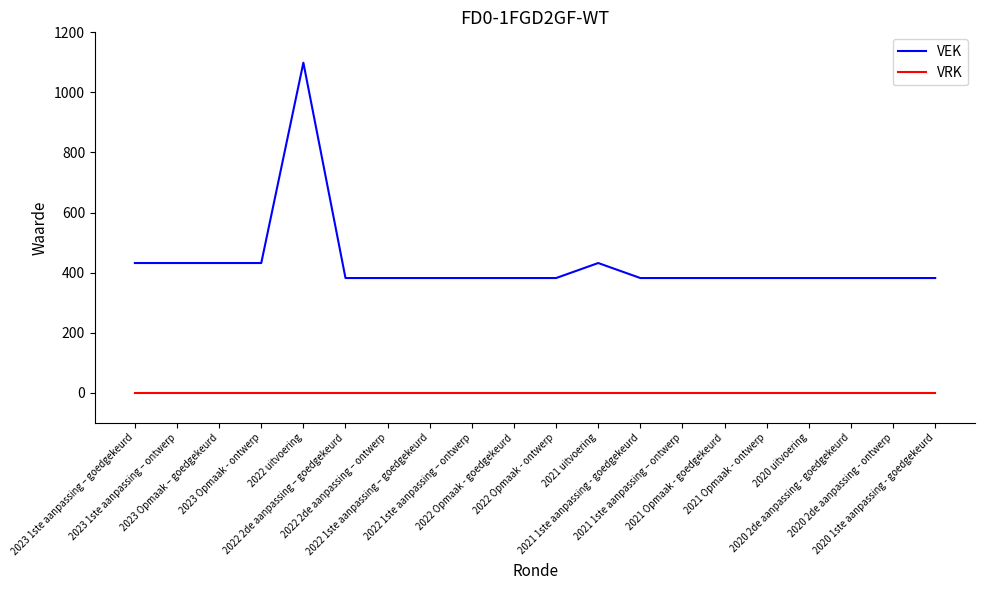

Reading left to right, transcribe all the data shown in this chart.

VEK: 2023 1ste aanpassing – goedgekeurd=432	2023 1ste aanpassing – ontwerp=432	2023 Opmaak – goedgekeurd=432	2023 Opmaak - ontwerp=432	2022 uitvoering=1099	2022 2de aanpassing – goedgekeurd=382	2022 2de aanpassing – ontwerp=382	2022 1ste aanpassing – goedgekeurd=382	2022 1ste aanpassing – ontwerp=382	2022 Opmaak - goedgekeurd=382	2022 Opmaak - ontwerp=382	2021 uitvoering=432	2021 1ste aanpassing - goedgekeurd=382	2021 1ste aanpassing – ontwerp=382	2021 Opmaak - goedgekeurd=382	2021 Opmaak - ontwerp=382	2020 uitvoering=382	2020 2de aanpassing - goedgekeurd=382	2020 2de aanpassing - ontwerp=382	2020 1ste aanpassing - goedgekeurd=382
VRK: 2023 1ste aanpassing – goedgekeurd=0	2023 1ste aanpassing – ontwerp=0	2023 Opmaak – goedgekeurd=0	2023 Opmaak - ontwerp=0	2022 uitvoering=0	2022 2de aanpassing – goedgekeurd=0	2022 2de aanpassing – ontwerp=0	2022 1ste aanpassing – goedgekeurd=0	2022 1ste aanpassing – ontwerp=0	2022 Opmaak - goedgekeurd=0	2022 Opmaak - ontwerp=0	2021 uitvoering=0	2021 1ste aanpassing - goedgekeurd=0	2021 1ste aanpassing – ontwerp=0	2021 Opmaak - goedgekeurd=0	2021 Opmaak - ontwerp=0	2020 uitvoering=0	2020 2de aanpassing - goedgekeurd=0	2020 2de aanpassing - ontwerp=0	2020 1ste aanpassing - goedgekeurd=0